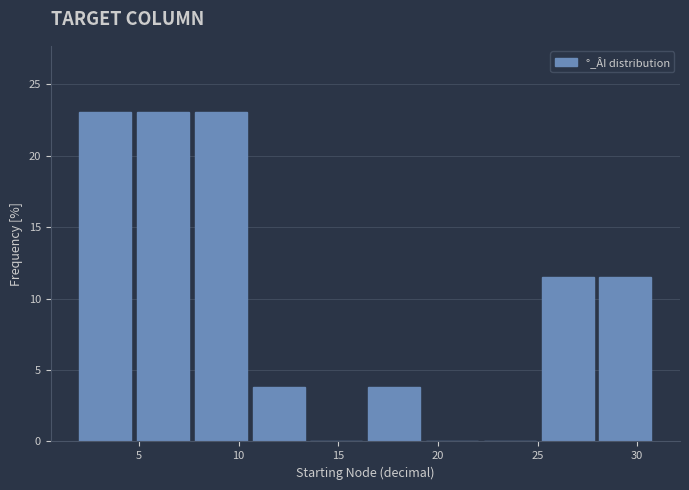

What is the height of the bar covering 25.2 to 28.1 on the x-axis? Neither the bar edges nor the heights are printed on the chart, so give them approximately, as read against the axes.

11.5